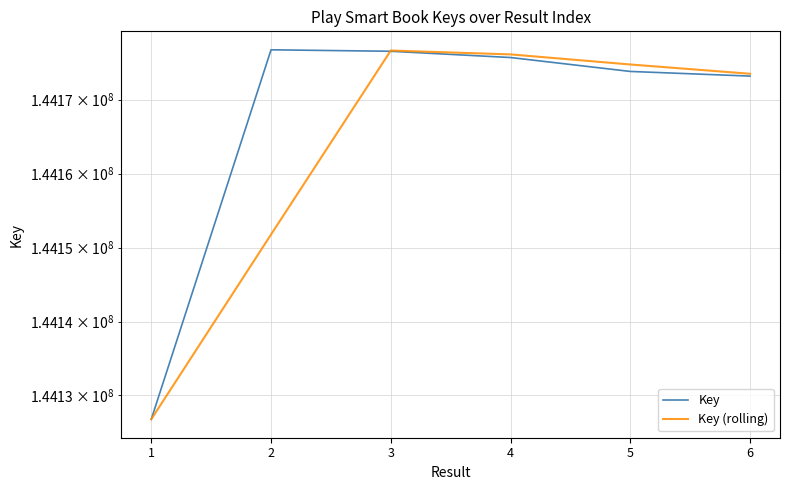

At how many categories does at least one series exceed 144151158?

5